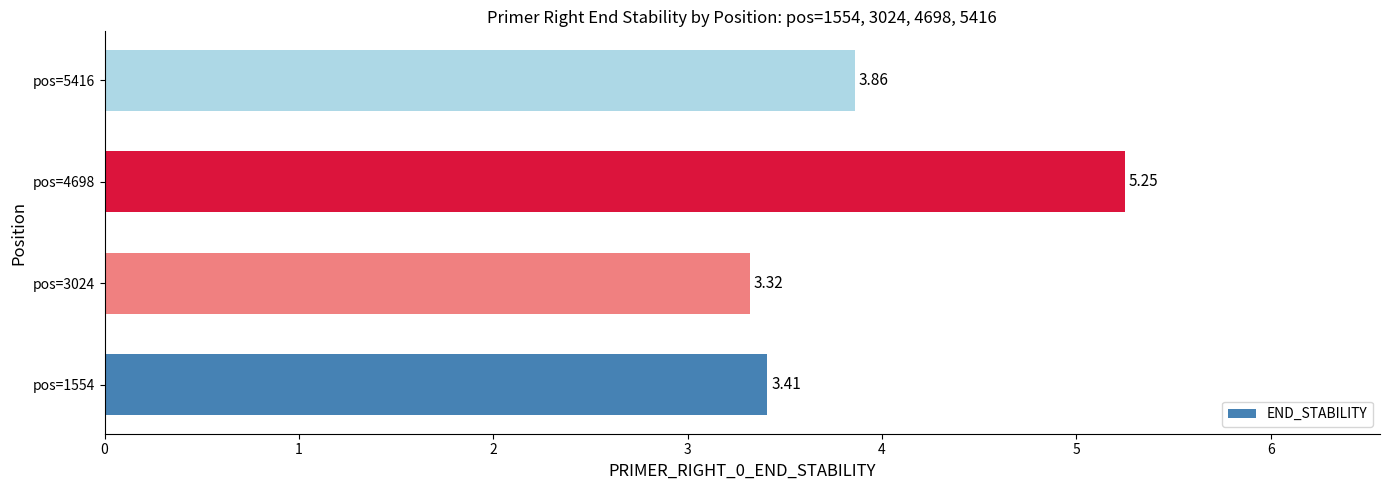

What is the average value?

4.0